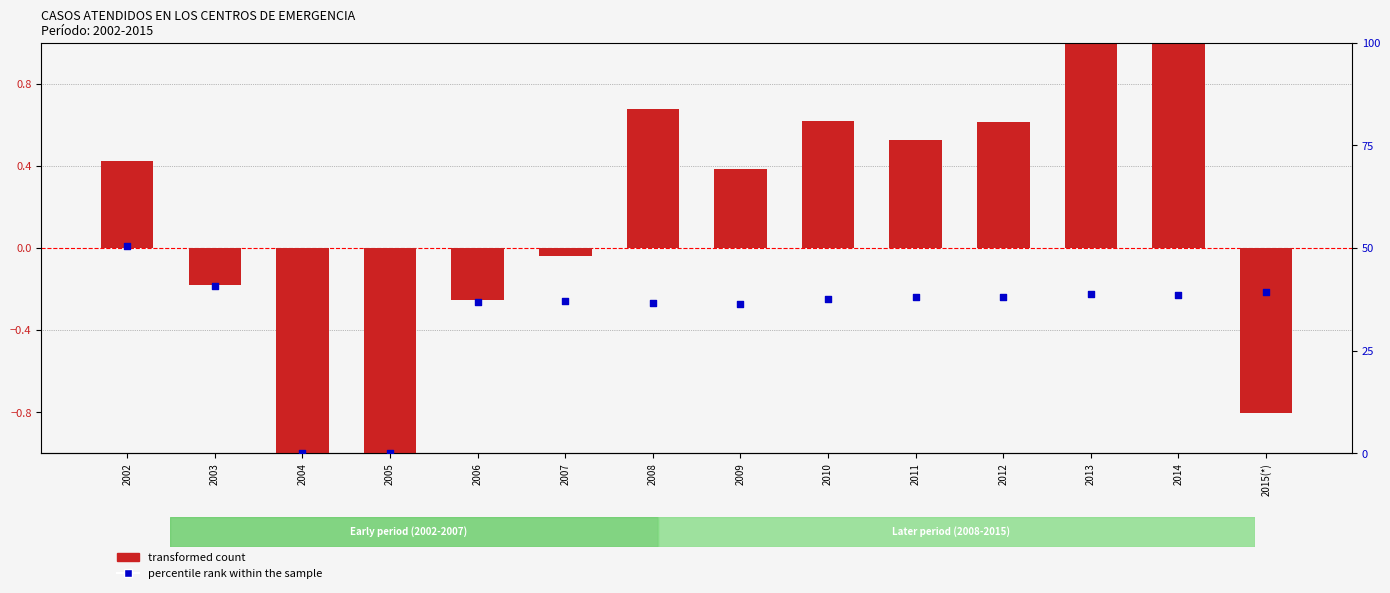

What is the total value across all series at 2002?

51.0